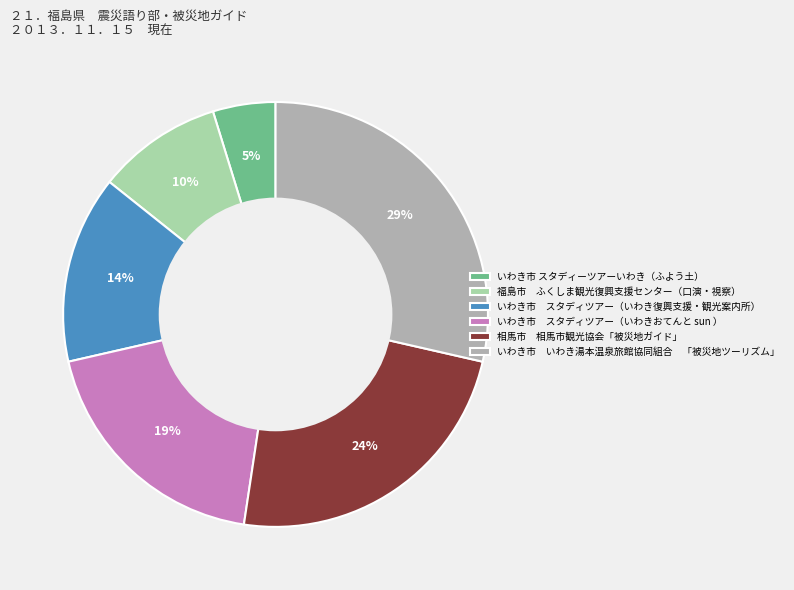

Which category has the smallest portion of the pie?

いわき市 スタディーツアーいわき（ふよう土）